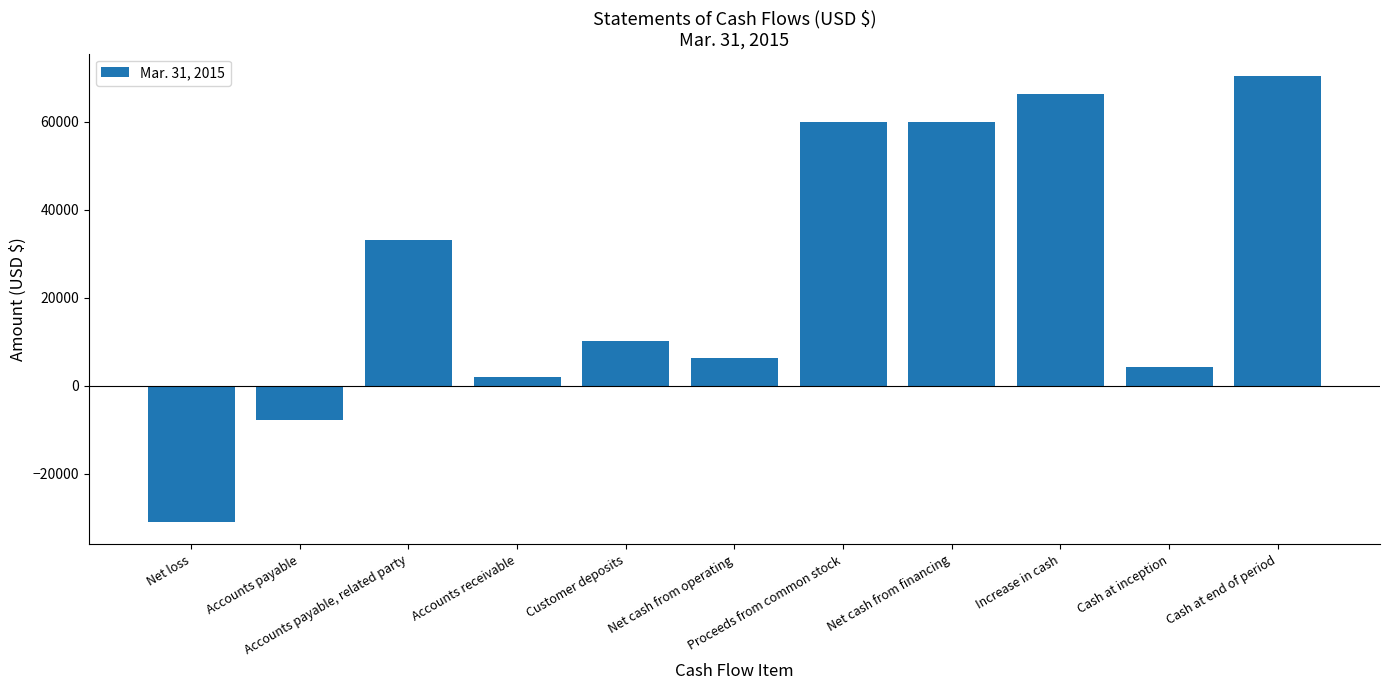

What is the sum of the values at Accounts payable, related party and Customer deposits?

43185